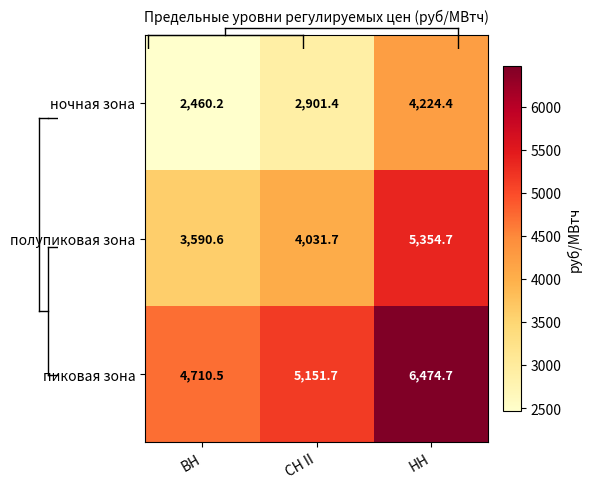

What is the sum of all пиковая зона values?

16336.9